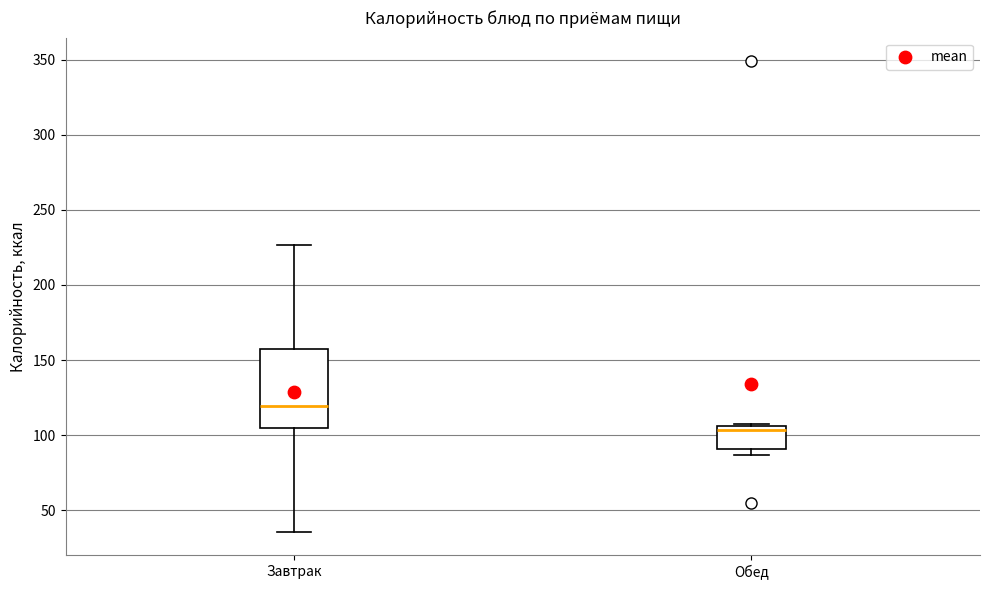

Which box is the tallest, from its lower edge to its upper edge?

Завтрак